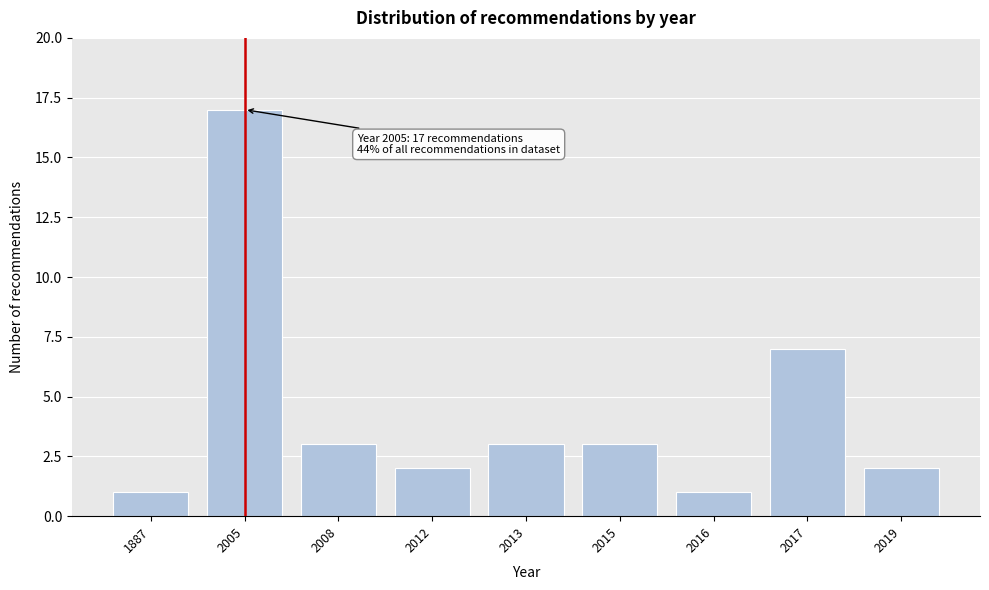

Reading left to right, transcribe all the data shown in this chart.

1887=1	2005=17	2008=3	2012=2	2013=3	2015=3	2016=1	2017=7	2019=2